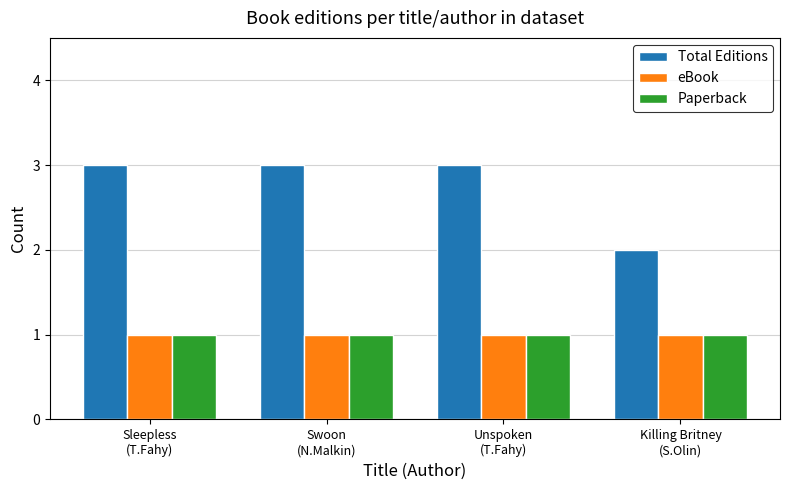

Is it true that Total Editions equals 3 at Killing Britney
(S.Olin)?

False